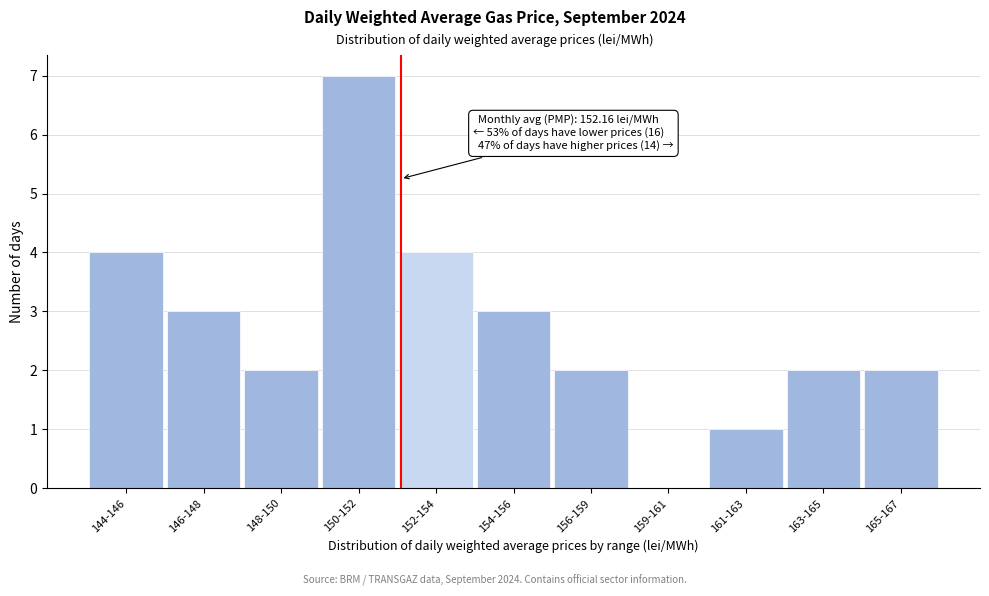

Reading left to right, extract all data points from this chart.

144-146=4	146-148=3	148-150=2	150-152=7	152-154=4	154-156=3	156-159=2	159-161=0	161-163=1	163-165=2	165-167=2